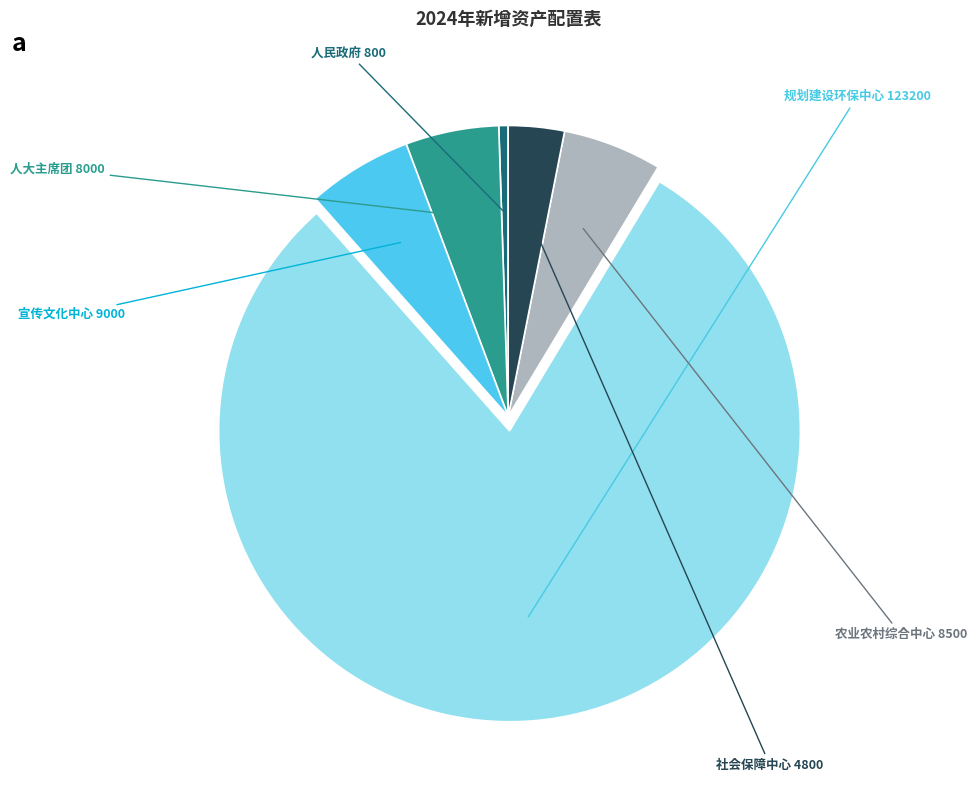

Is there any slice that represents more than half of the pie?

Yes